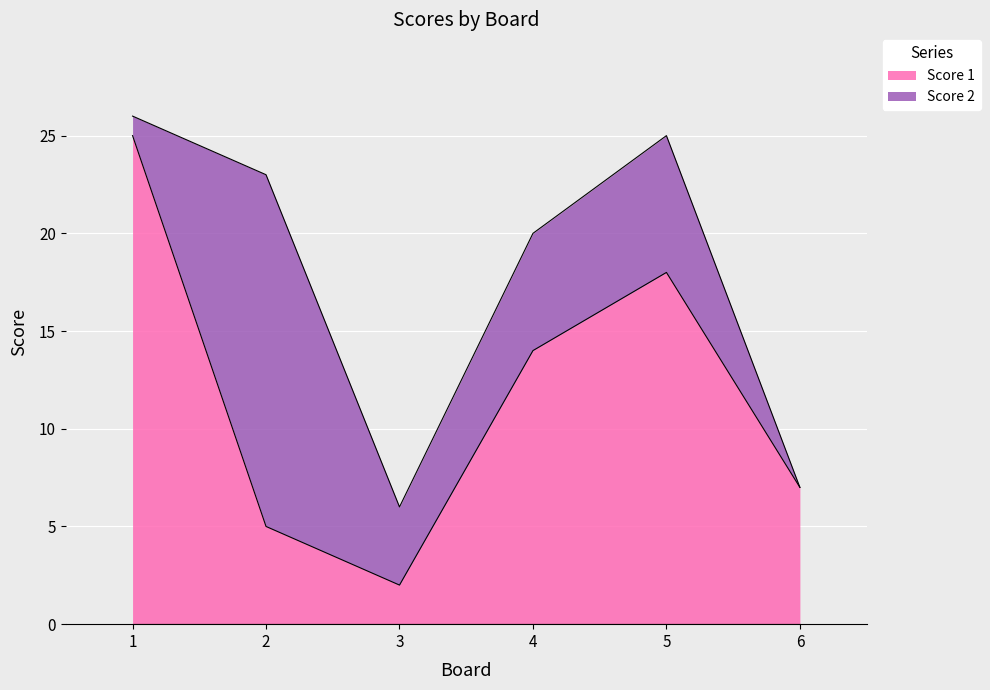

How many interior local valleys (lower than both neighbors) does the data have?

1